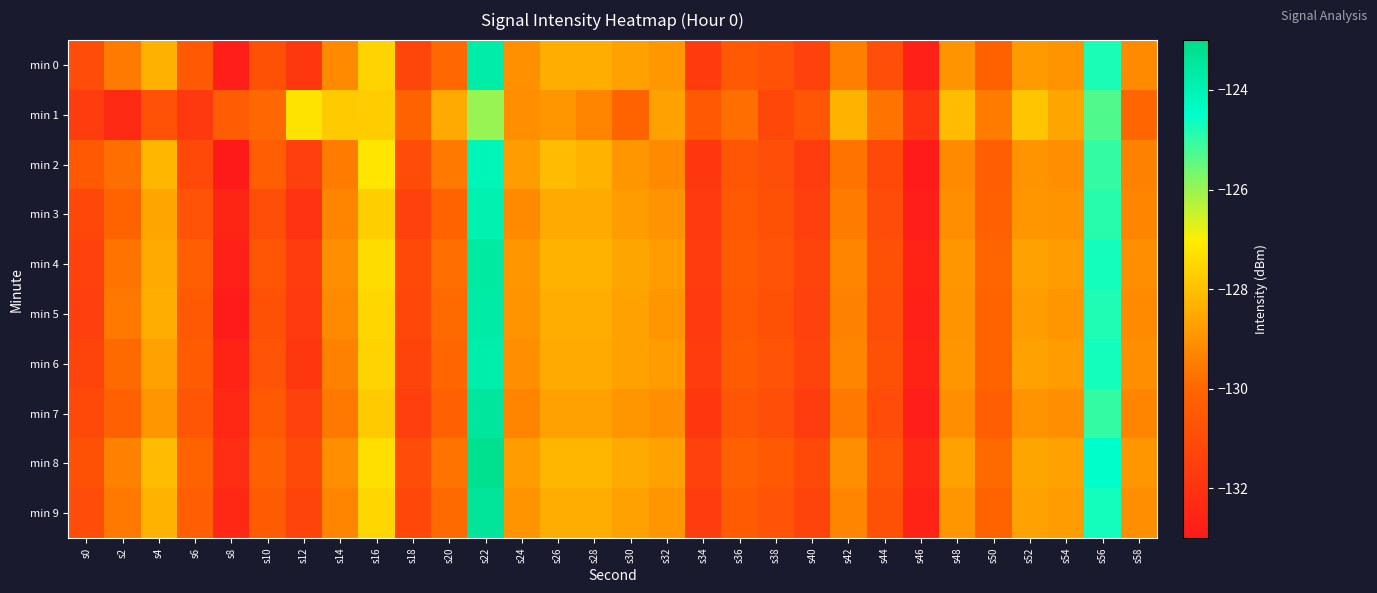

List the series in order of their peak value, lowest first.

min 1, min 2, min 3, min 6, min 0, min 5, min 4, min 7, min 9, min 8